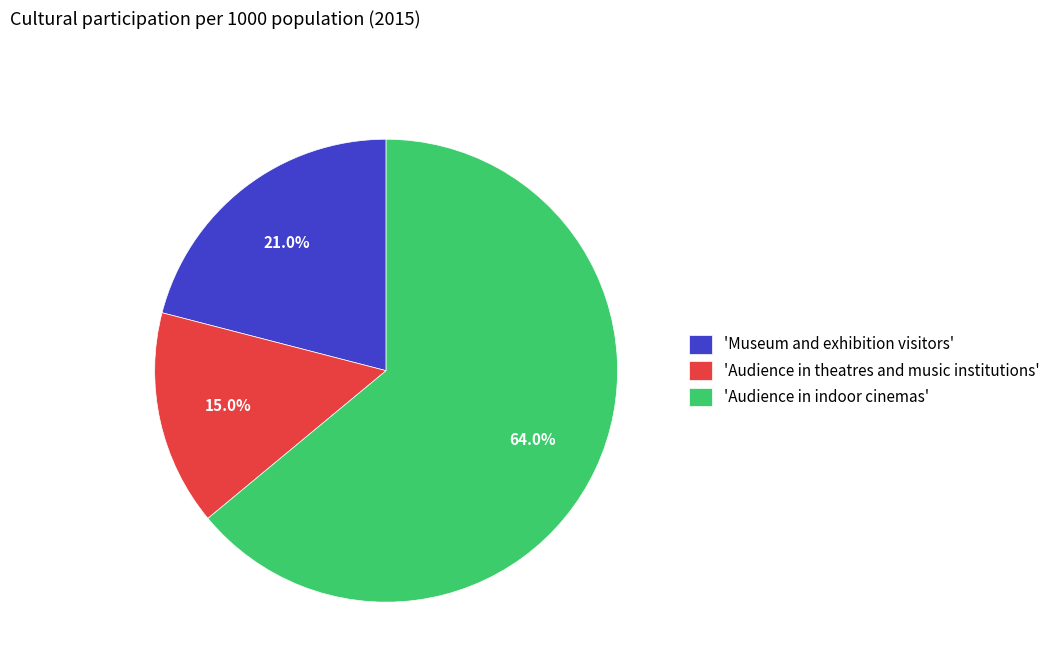

Which category accounts for the majority?

'Audience in indoor cinemas'